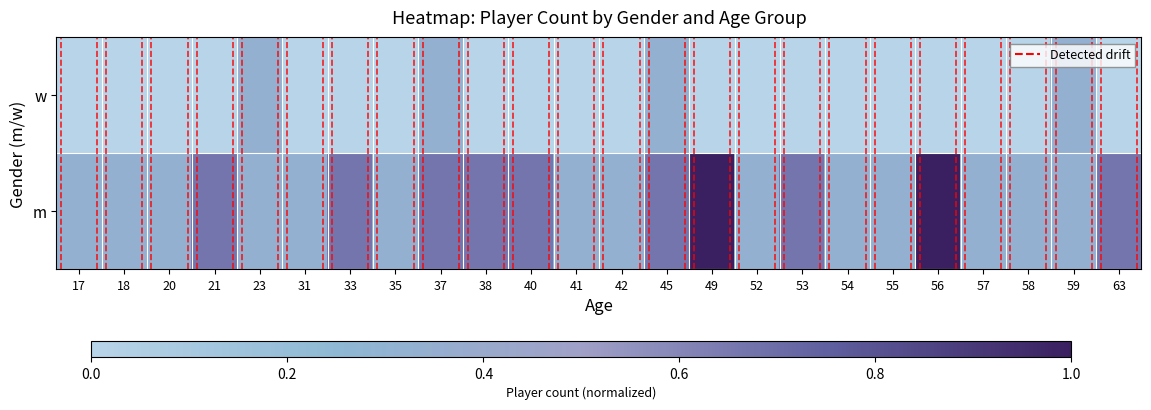

What is the maximum value shown in the chart?

1.0